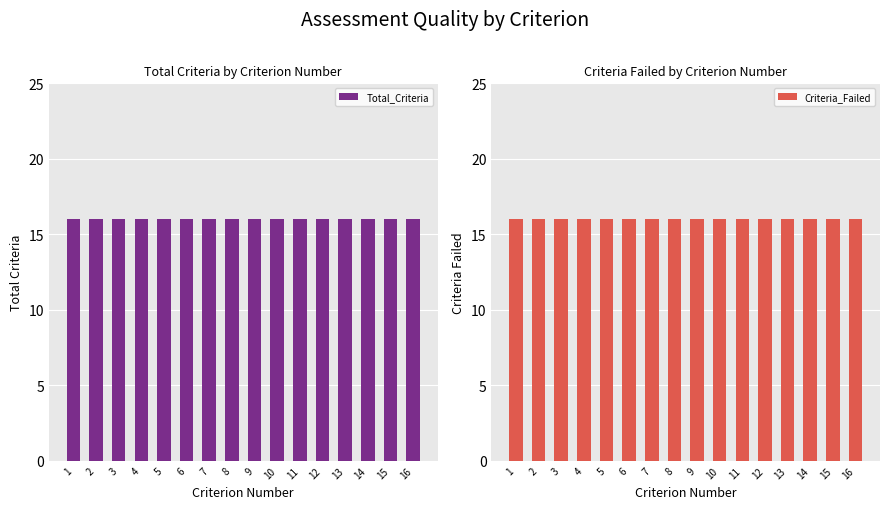

Which series has the widest spread of values?

Total_Criteria